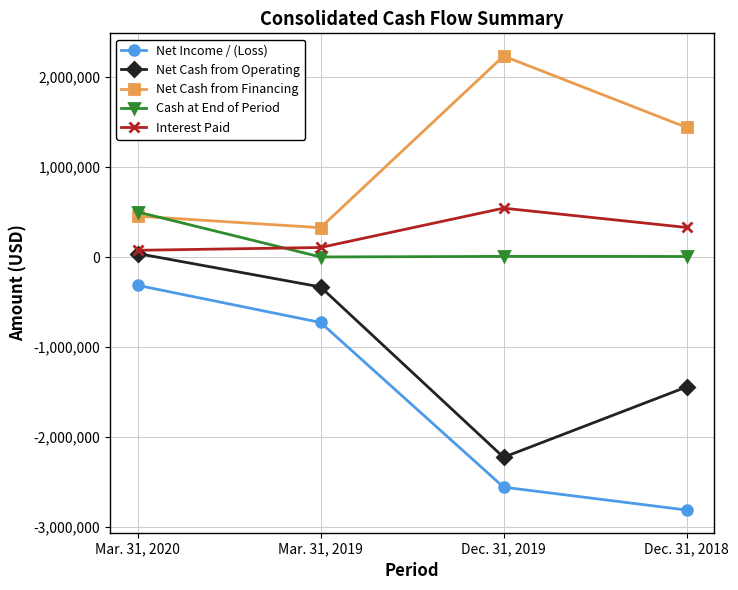

What is the minimum value for Interest Paid?

75040